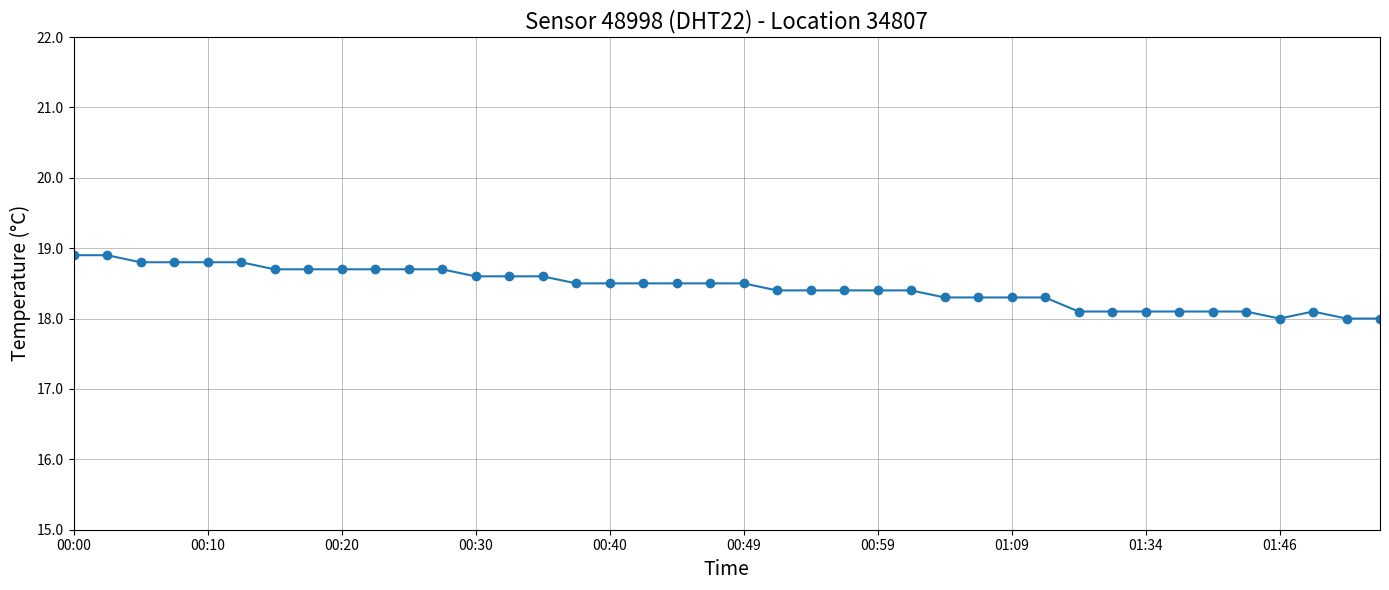

What is the sum of all values?

737.9